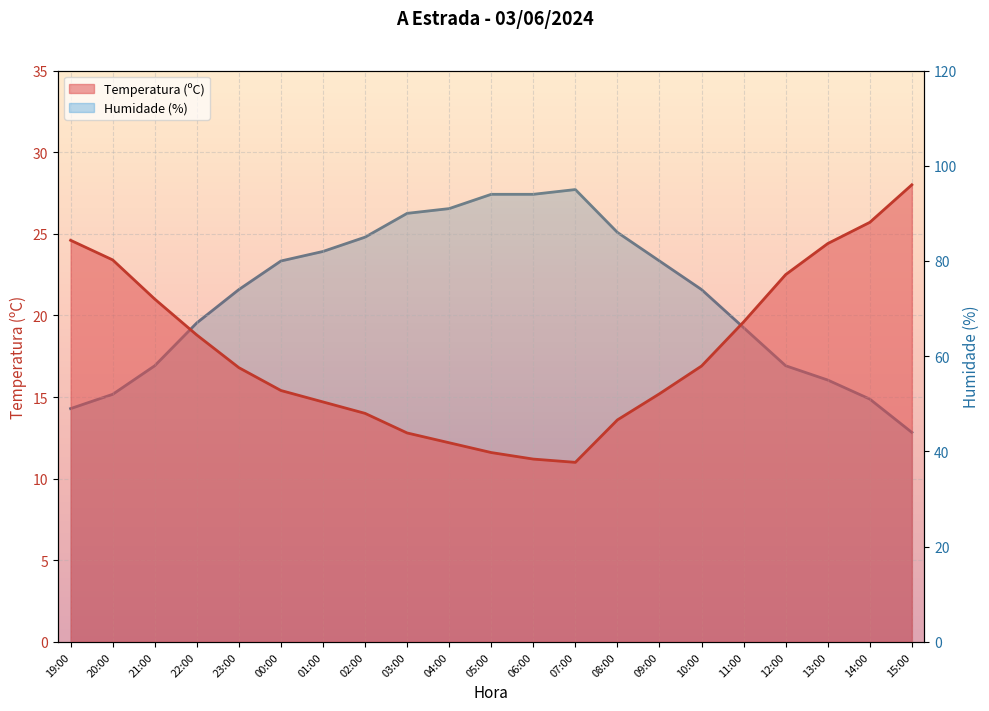

Rank the categories by Humidade (%) value from highest to lowest.

07:00, 05:00, 06:00, 04:00, 03:00, 08:00, 02:00, 01:00, 00:00, 09:00, 23:00, 10:00, 22:00, 11:00, 21:00, 12:00, 13:00, 20:00, 14:00, 19:00, 15:00